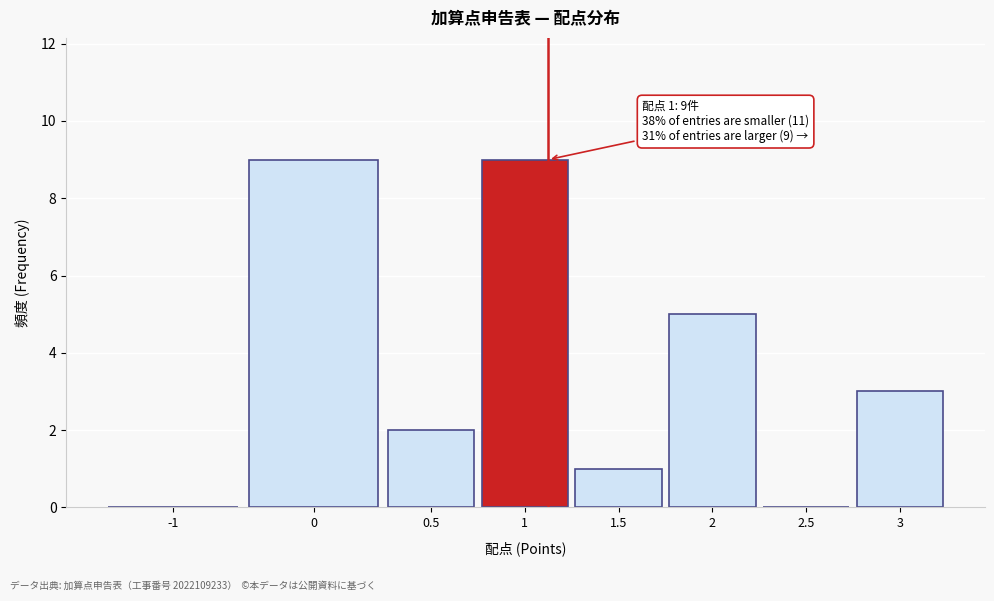

Reading left to right, transcribe all the data shown in this chart.

-1=0	0=9	0.5=2	1=9	1.5=1	2=5	2.5=0	3=3